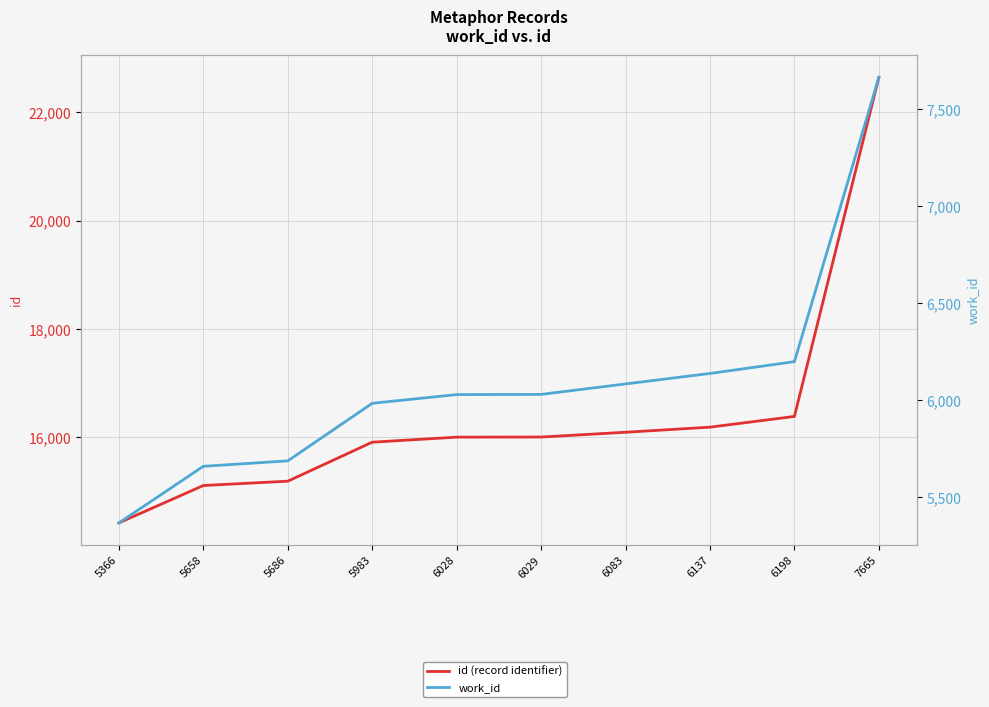

What is the average value of the id (record identifier) series?

16397